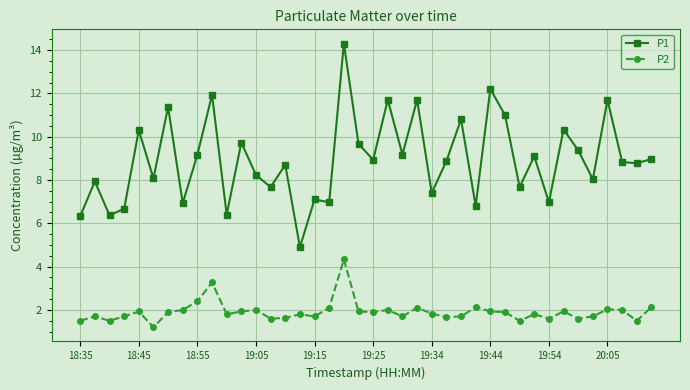

What is the value of the P1 point at the 13th from the left?

8.2